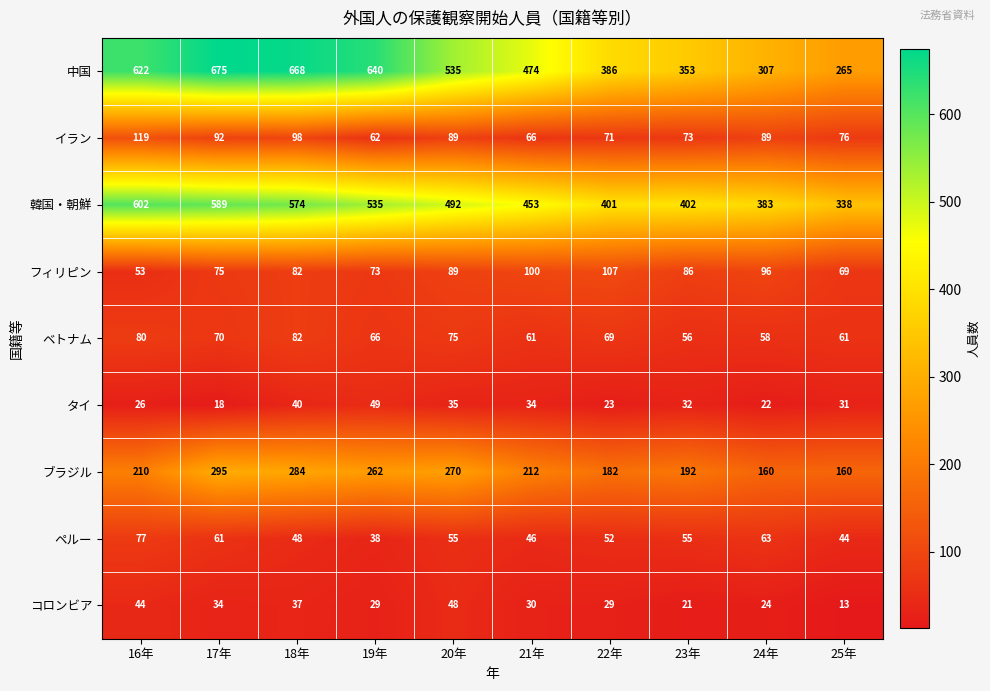

What is the approximate value of 韓国・朝鮮 at 22年, to the nearest 50?

400